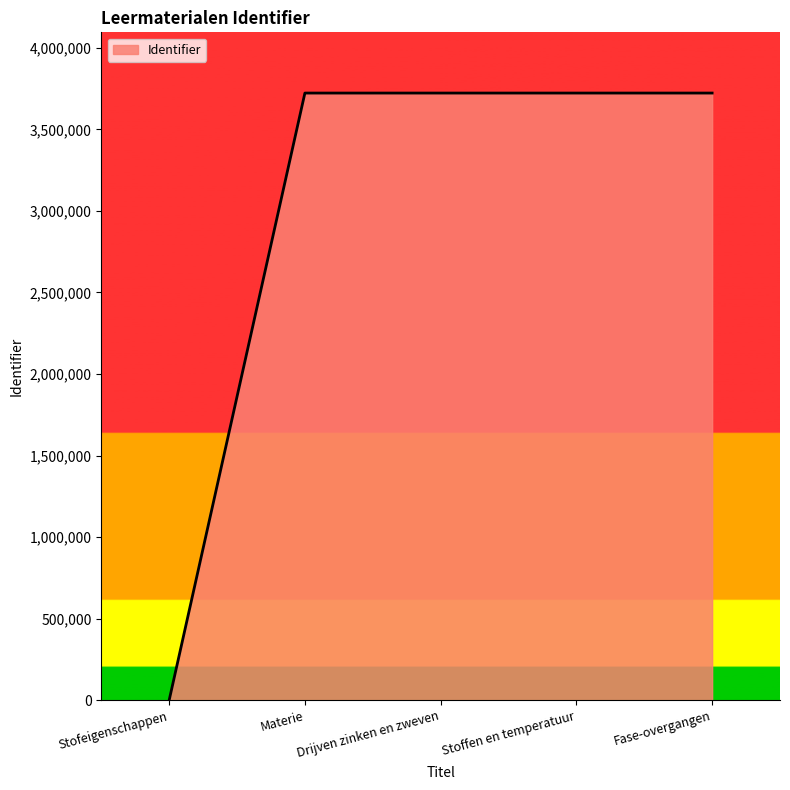

What is the change in value from Drijven zinken en zweven to Fase-overgangen?

+7